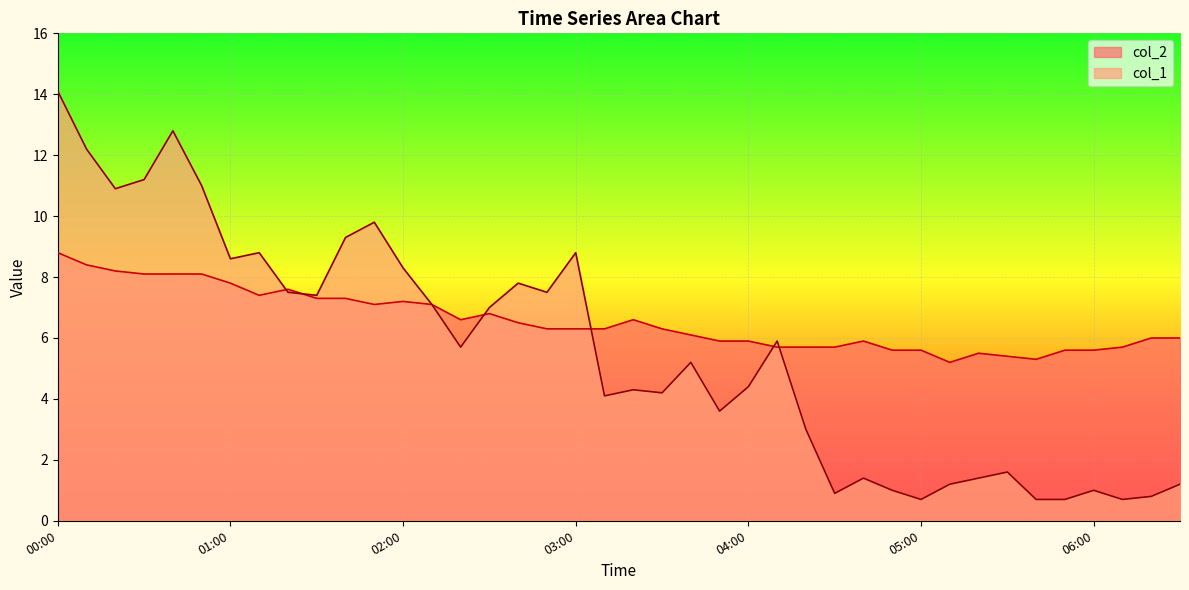

In col_1, how many points are higher than both neighbors (excluding endpoints)?

11